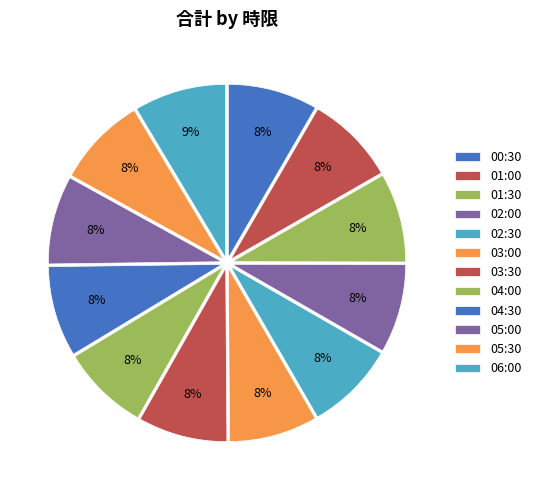

Count the number of slices in the pie.

12